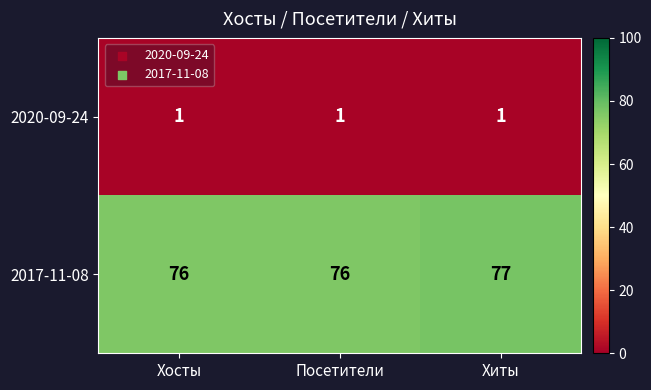

At how many categories does at least one series exceed 3?

3